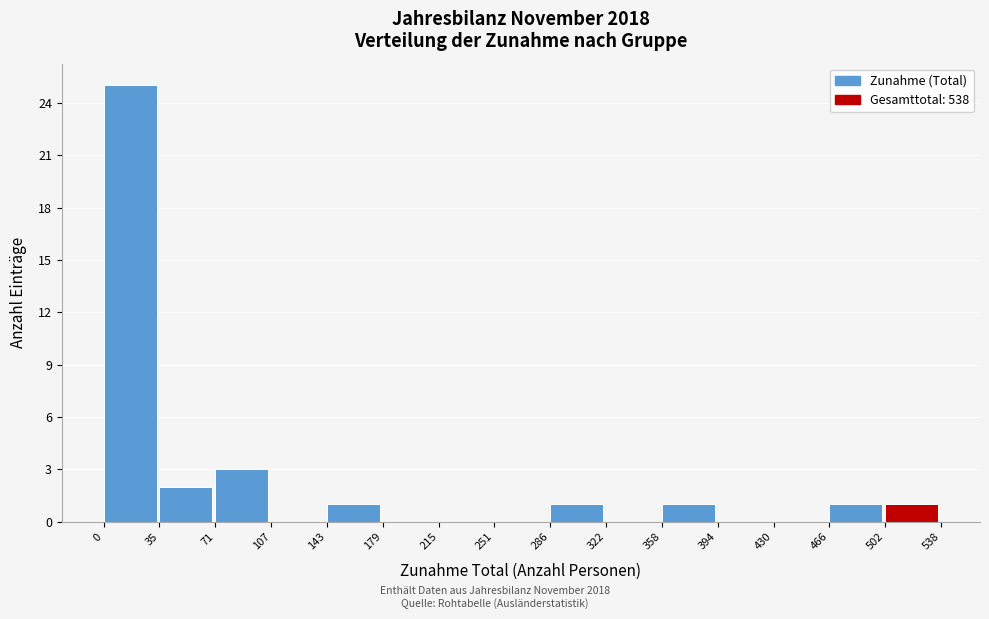

Reading left to right, transcribe this chart: for each bar, give the range it covers on the x-axis and its height. The values are not printed on the chart, so give them approximately, as read against the axis.

0 to 35: 25
35 to 71: 2
71 to 107: 3
107 to 143: 0
143 to 179: 1
179 to 215: 0
215 to 251: 0
251 to 286: 0
286 to 322: 1
322 to 358: 0
358 to 394: 1
394 to 430: 0
430 to 466: 0
466 to 502: 1
502 to 538: 1